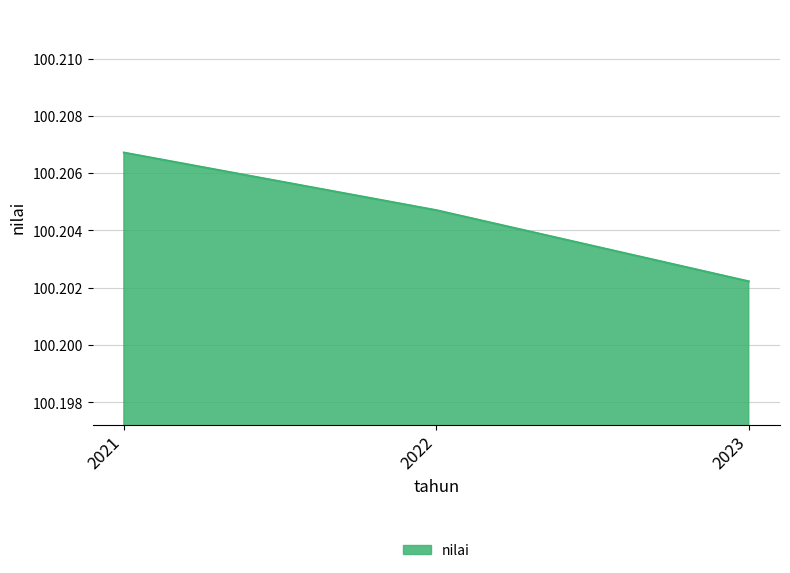

List the labels in order of value, smallest first.

2023, 2022, 2021